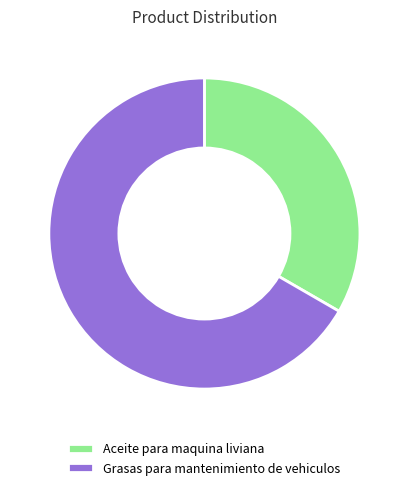

Which slice is the smallest?

Aceite para maquina liviana